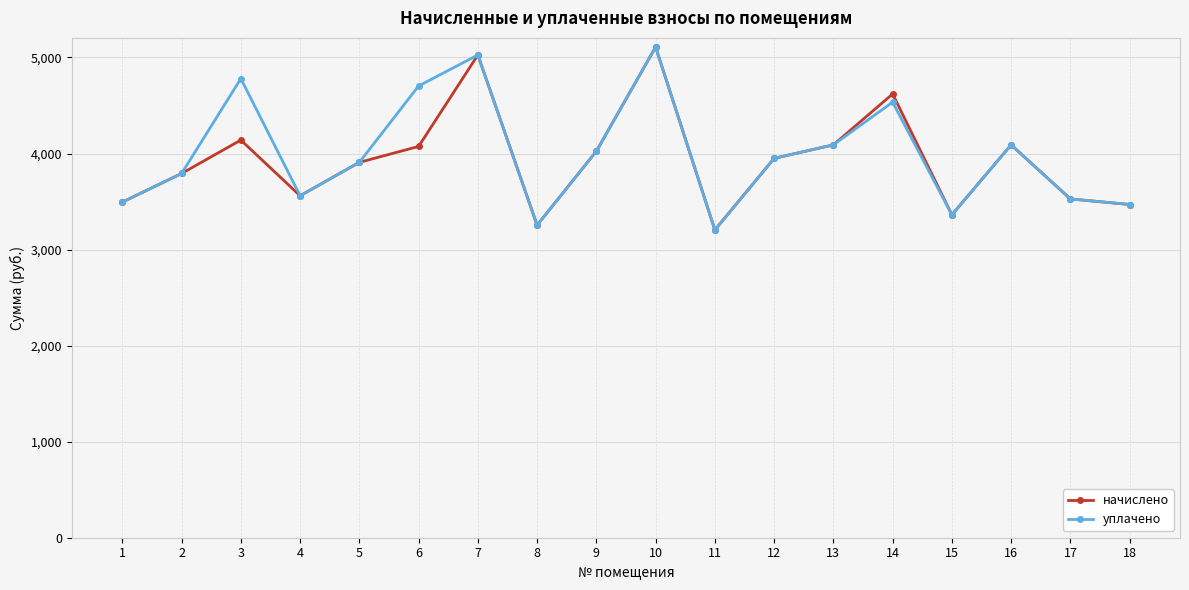

At how many categories does at least one series exceed 3854?

10